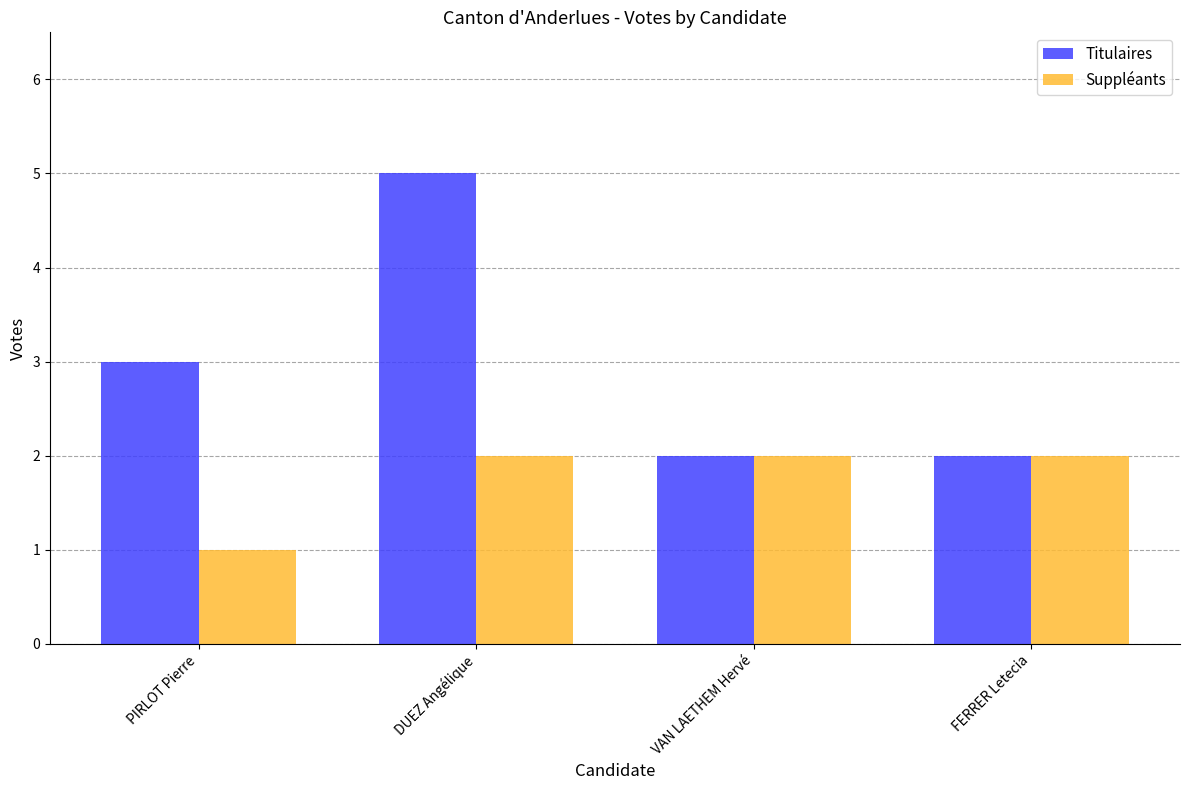

What is the difference between the maximum and second lowest values in the Titulaires series?

3